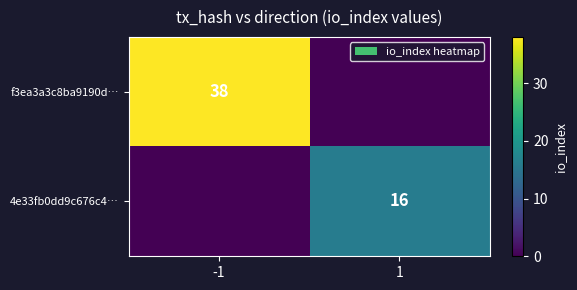

Is the value of 4e33fb0dd9c676c4… at 1 greater than the value of f3ea3a3c8ba9190d… at -1?

No